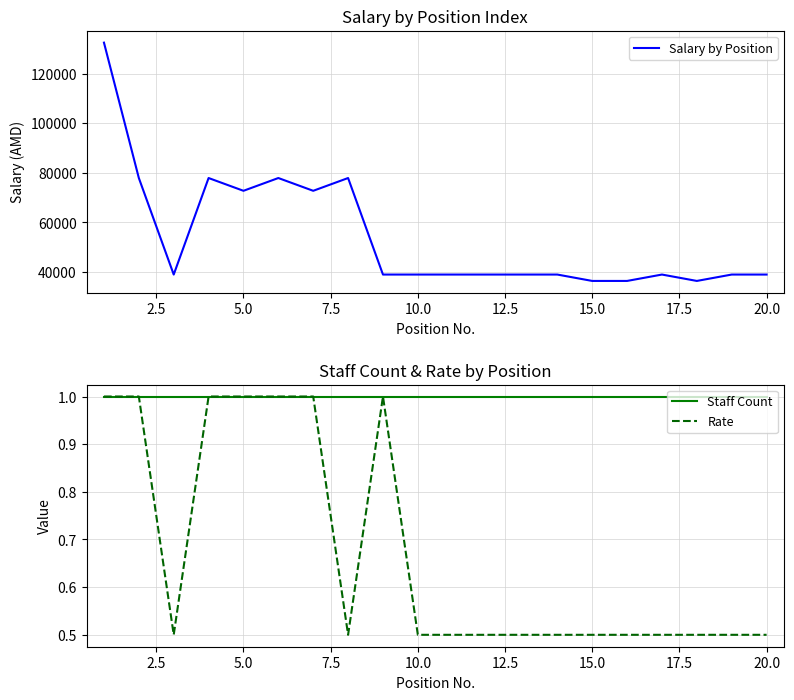

What is the difference between the maximum and second lowest values in the Salary by Position series?

96164